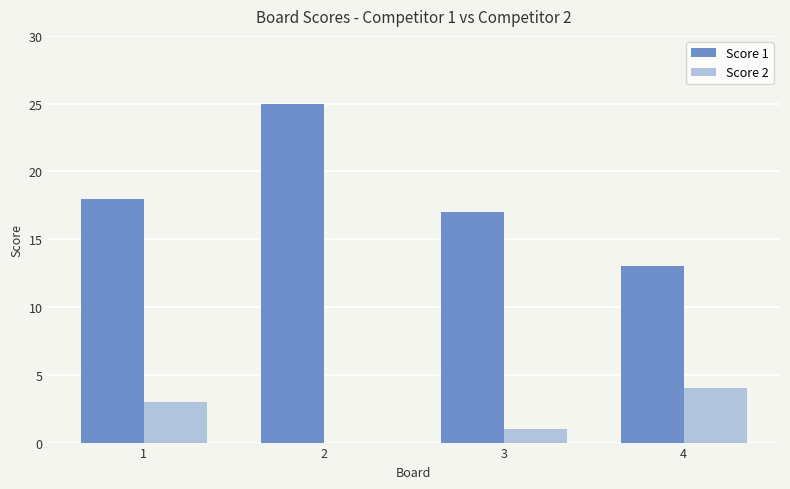

How many distinct data groups are displayed?

2